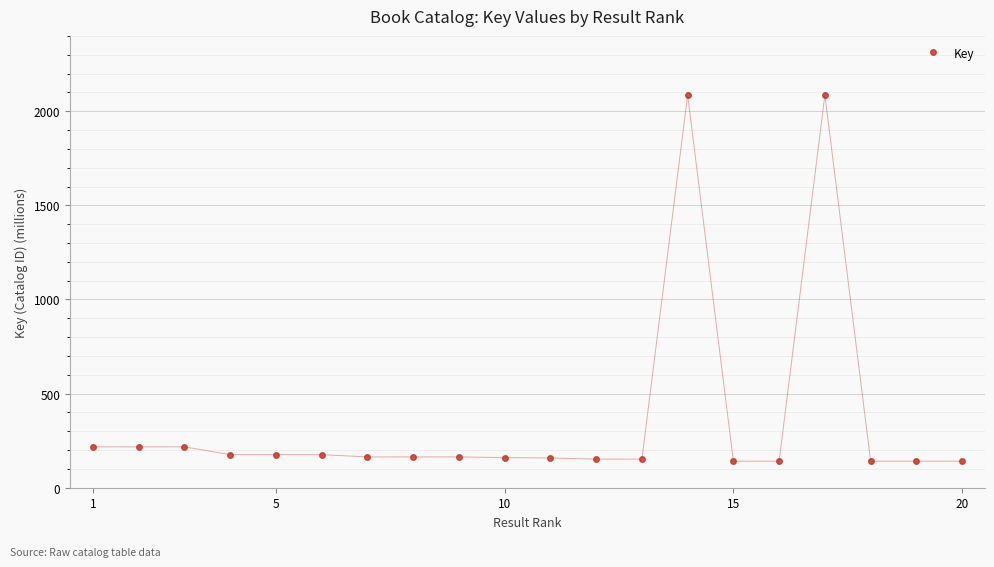

What is the average value?

358.4